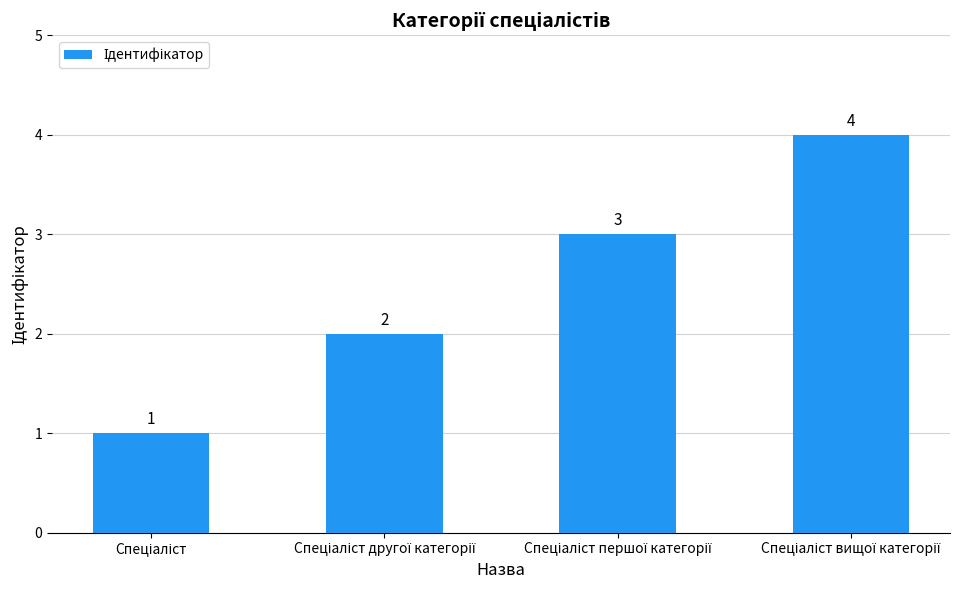

What is the sum of all values?

10